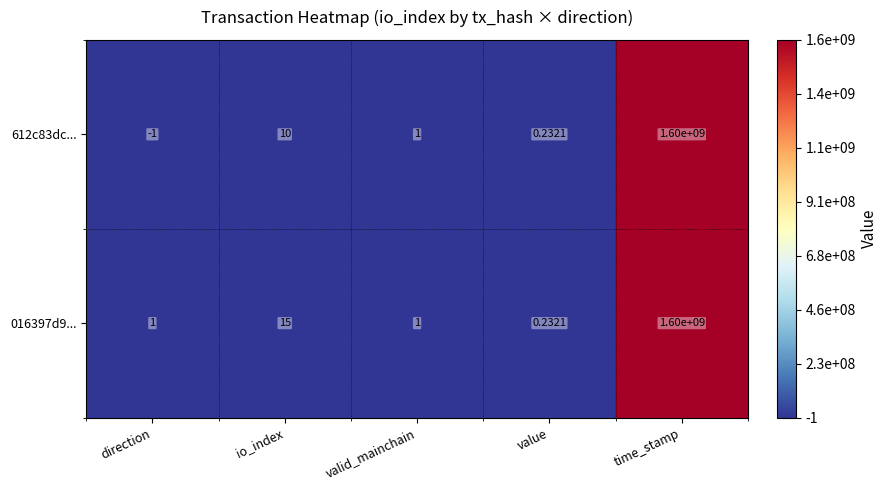

List the series in order of their overall mean, lowest first.

612c83dc..., 016397d9...